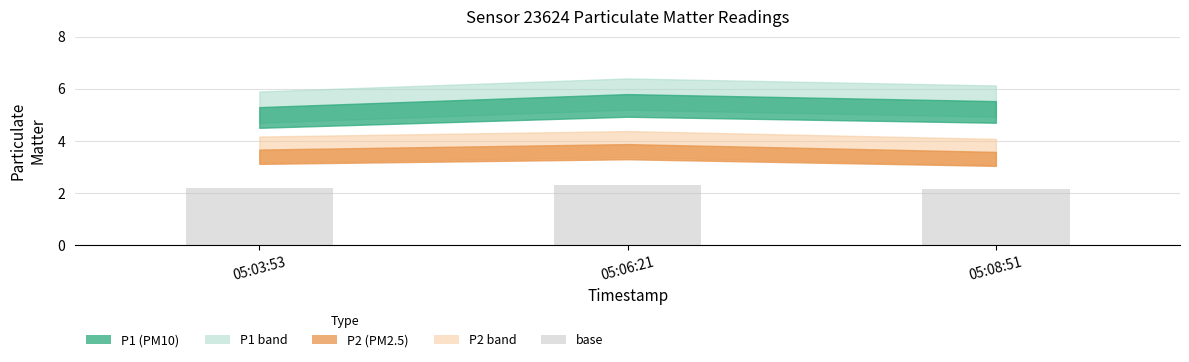

What is the average value?

2.2